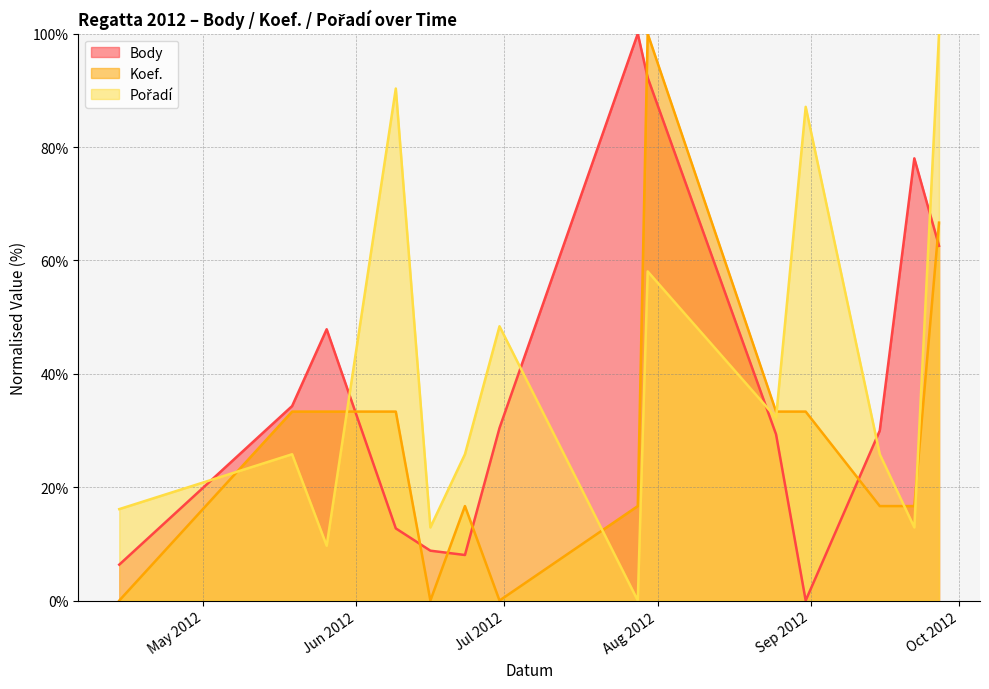

At which category does Koef. reach its first local valley?

2012-06-16